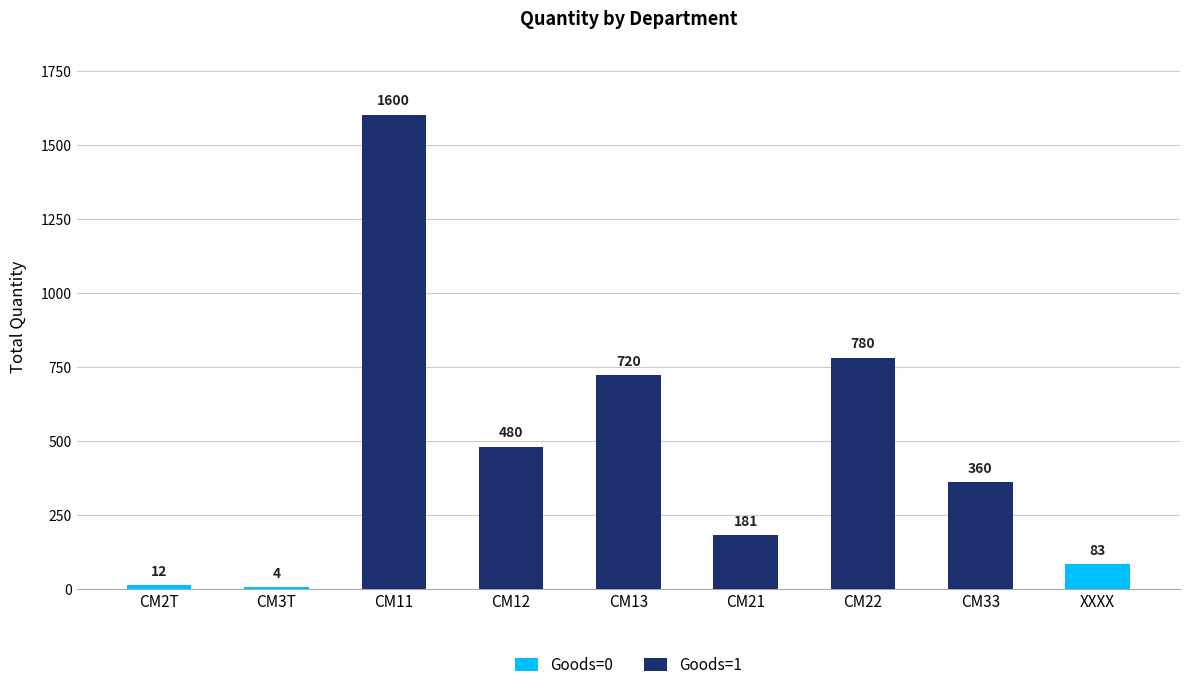

Are the bars horizontal?

No